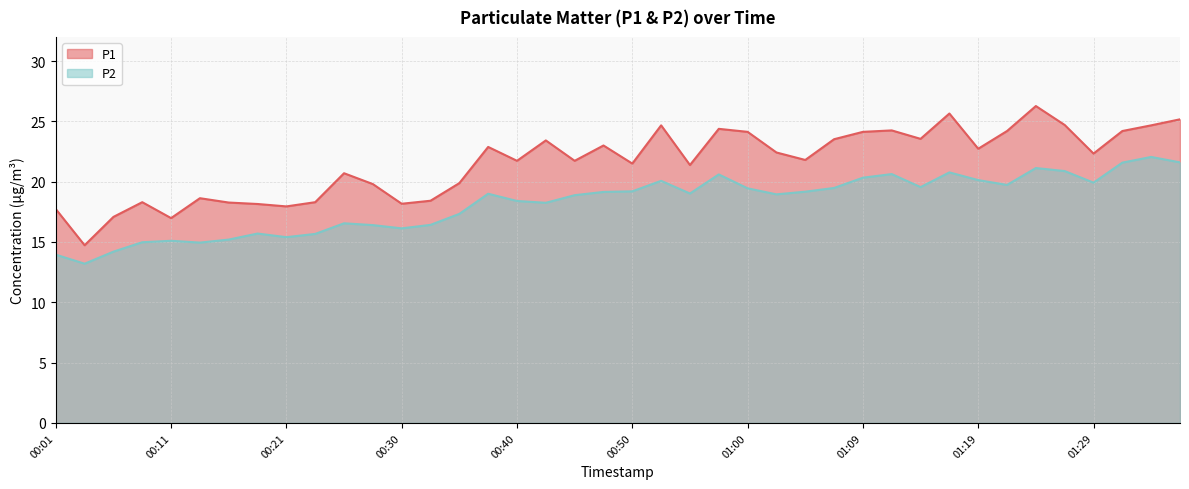

What is the minimum value for P2?

13.2